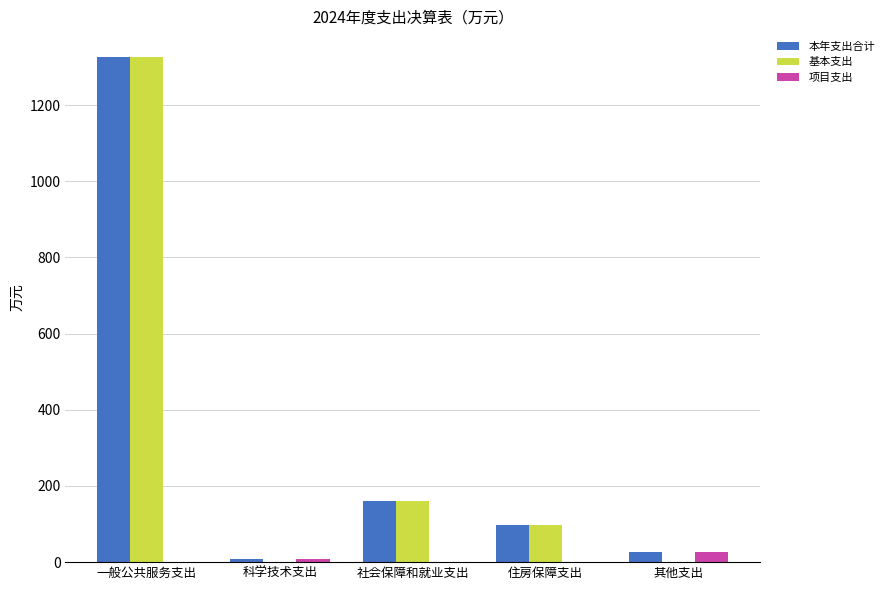

Which series changed the most between 一般公共服务支出 and 科学技术支出?

基本支出